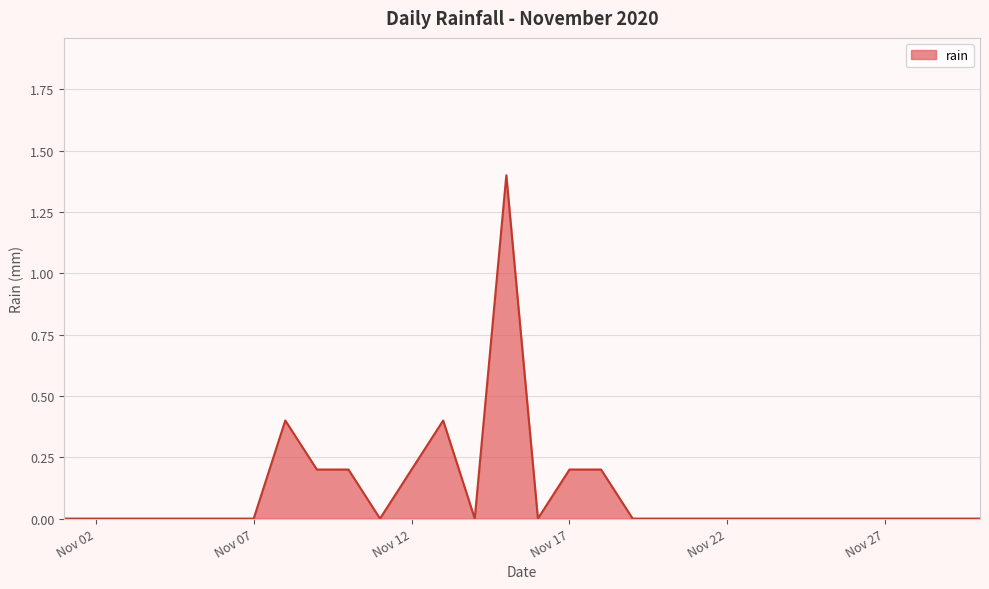

What is the maximum value shown in the chart?

1.4